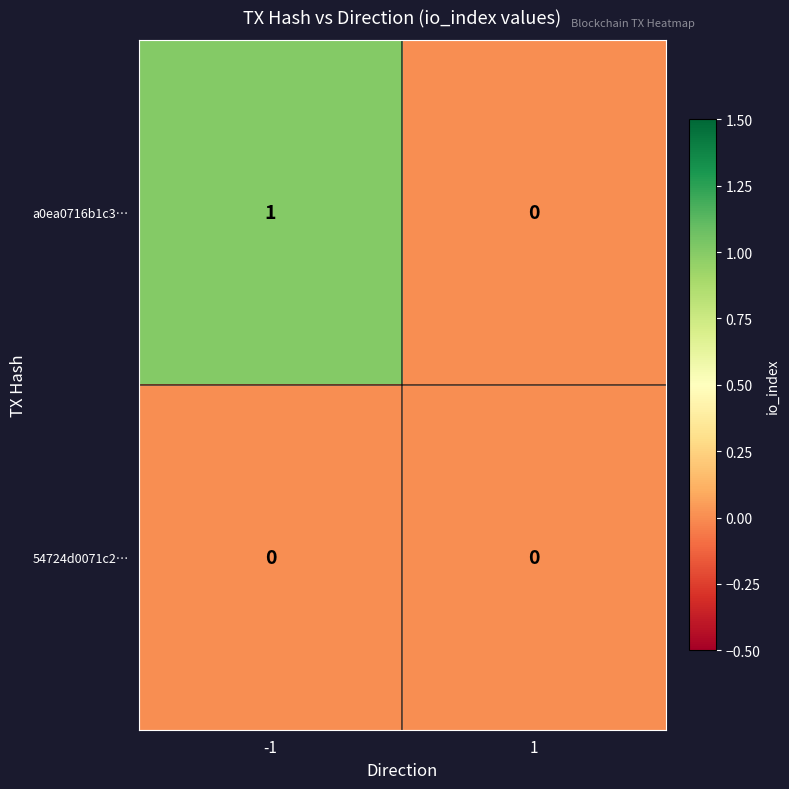

Rank the series by their average value, from highest to lowest.

a0ea0716b1c3…, 54724d0071c2…